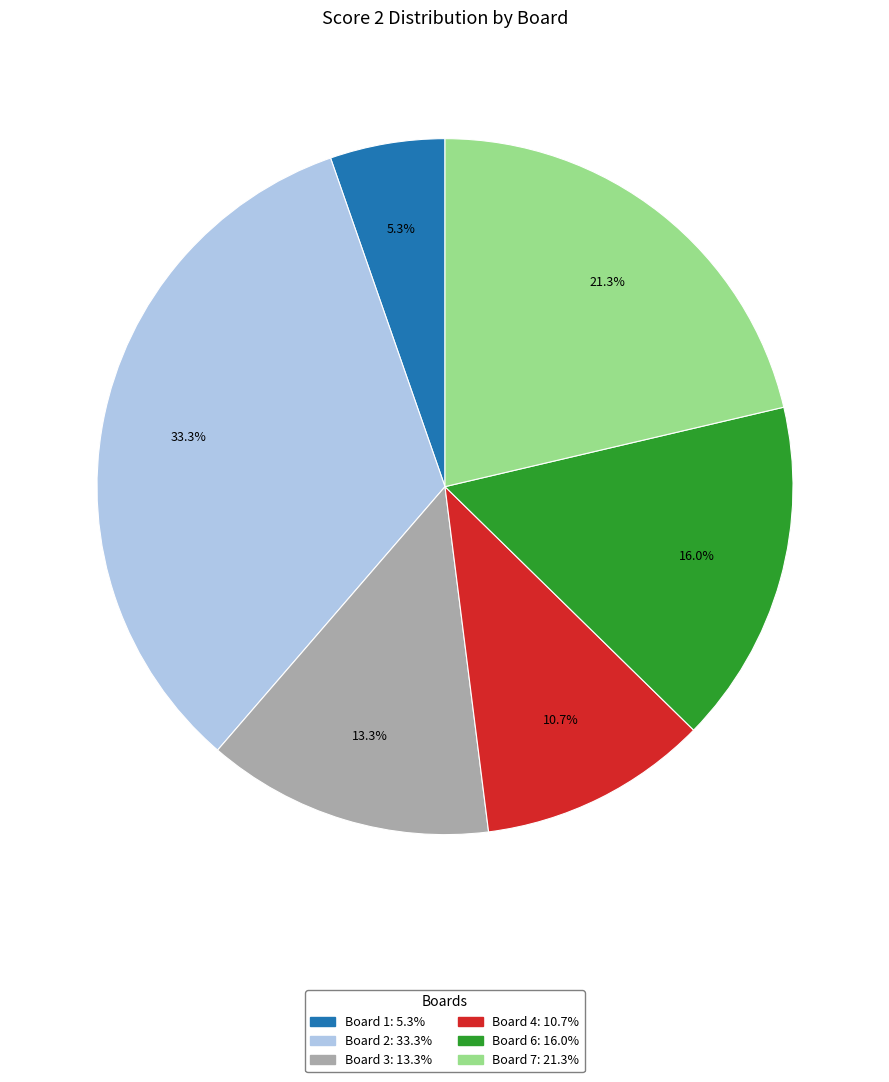

Is there a majority slice in this chart?

No